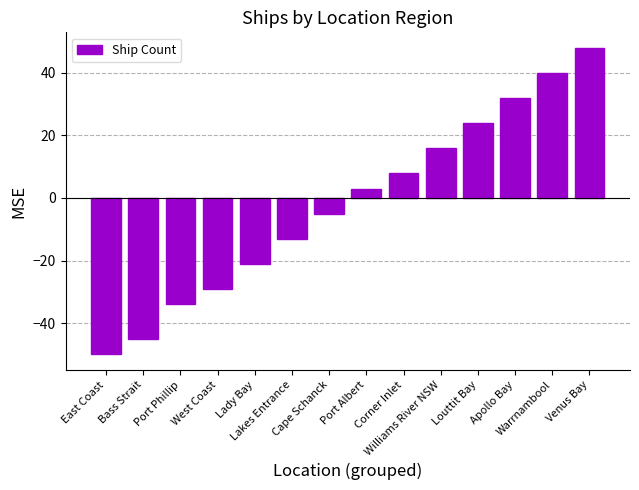

What is the label of the 2nd bar from the right?

Warrnambool